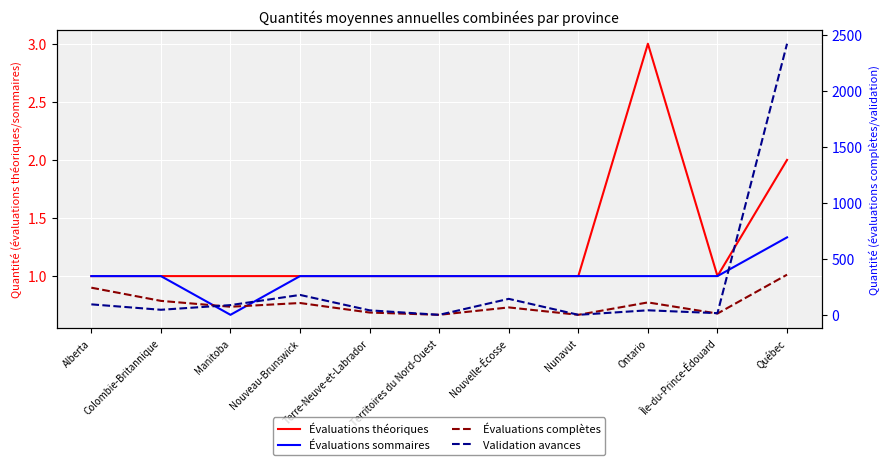

What is the highest value of the Évaluations théoriques series?

3.0